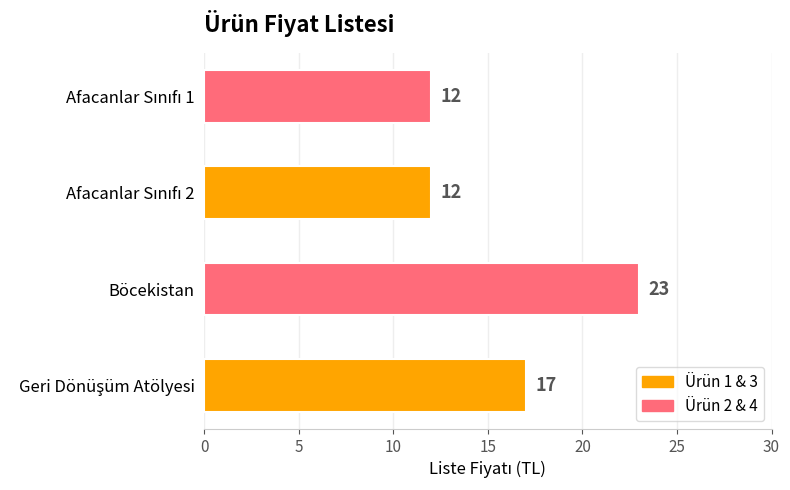

What is the difference between the maximum and minimum values?

11